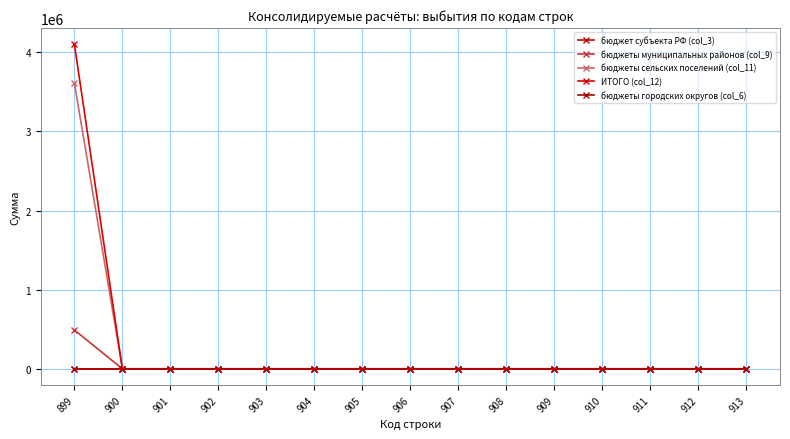

Which series has the largest total across all categories?

ИТОГО (col_12)